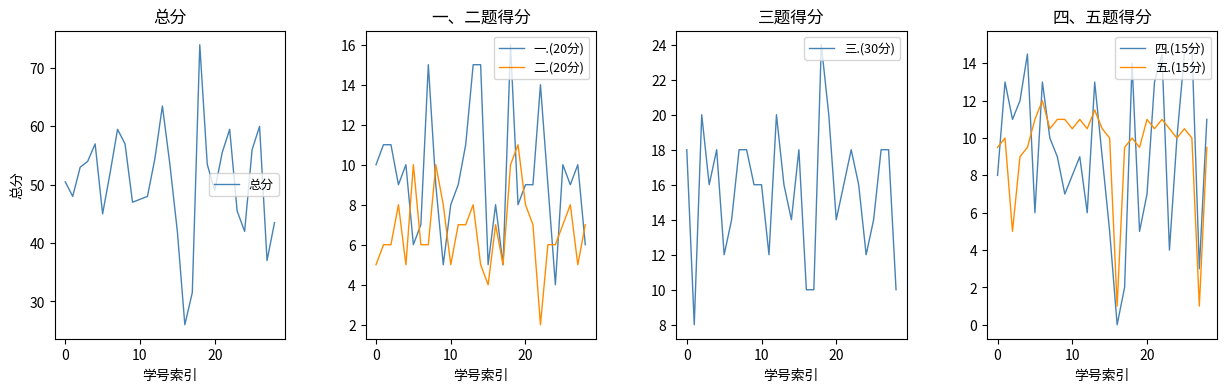

Reading right to left, list all the values displayed in this chart.

总分: 43.5	37.0	60.0	56.0	42.0	45.5	59.5	55.5	49.0	53.5	74.0	31.5	26.0	42.0	53.5	63.5	54.5	48.0	47.5	47.0	57.0	59.5	52.0	45.0	57.0	54.0	53.0	48.0	50.5
一.(20分): 6.0	10.0	9.0	10.0	4.0	9.0	14.0	9.0	9.0	8.0	16.0	5.0	8.0	5.0	15.0	15.0	11.0	9.0	8.0	5.0	9.0	15.0	7.0	6.0	10.0	9.0	11.0	11.0	10.0
二.(20分): 7.0	5.0	8.0	7.0	6.0	6.0	2.0	7.0	8.0	11.0	10.0	5.0	7.0	4.0	5.0	8.0	7.0	7.0	5.0	8.0	10.0	6.0	6.0	10.0	5.0	8.0	6.0	6.0	5.0
三.(30分): 10.0	18.0	18.0	14.0	12.0	16.0	18.0	16.0	14.0	20.0	24.0	10.0	10.0	18.0	14.0	16.0	20.0	12.0	16.0	16.0	18.0	18.0	14.0	12.0	18.0	16.0	20.0	8.0	18.0
四.(15分): 11.0	3.0	15.0	14.5	10.0	4.0	14.5	13.0	7.0	5.0	14.0	2.0	0.0	5.0	9.0	13.0	6.0	9.0	8.0	7.0	9.0	10.0	13.0	6.0	14.5	12.0	11.0	13.0	8.0
五.(15分): 9.5	1.0	10.0	10.5	10.0	10.5	11.0	10.5	11.0	9.5	10.0	9.5	1.0	10.0	10.5	11.5	10.5	11.0	10.5	11.0	11.0	10.5	12.0	11.0	9.5	9.0	5.0	10.0	9.5